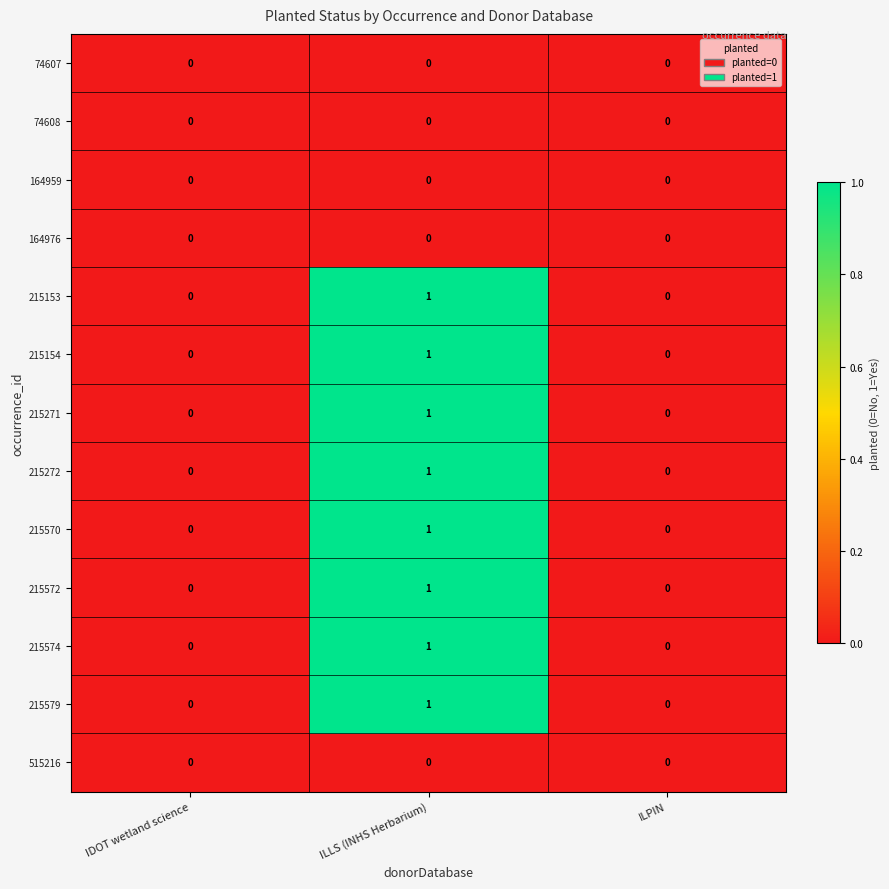

At which category is the sum across all series the highest?

ILLS (INHS Herbarium)